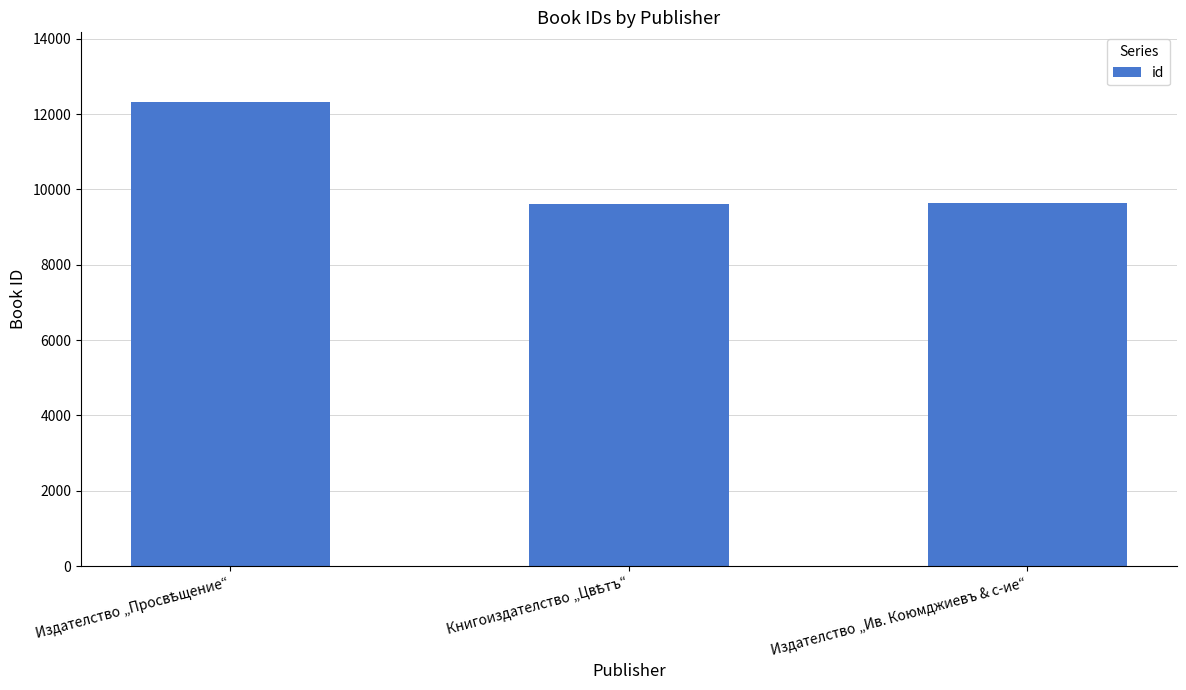

What is the greatest value displayed?

12324